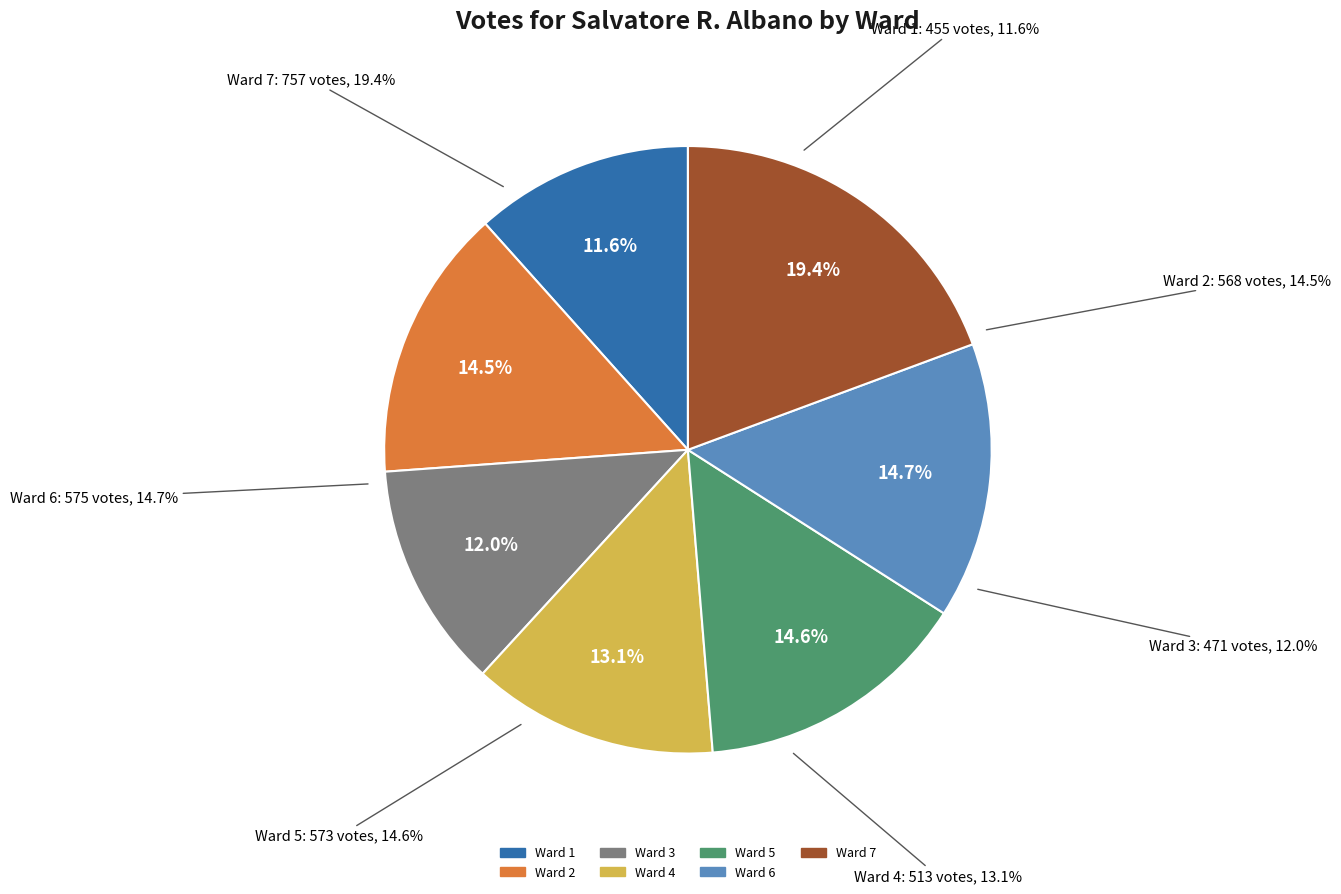

What is the change in value from Ward 2 to Ward 6?

+7